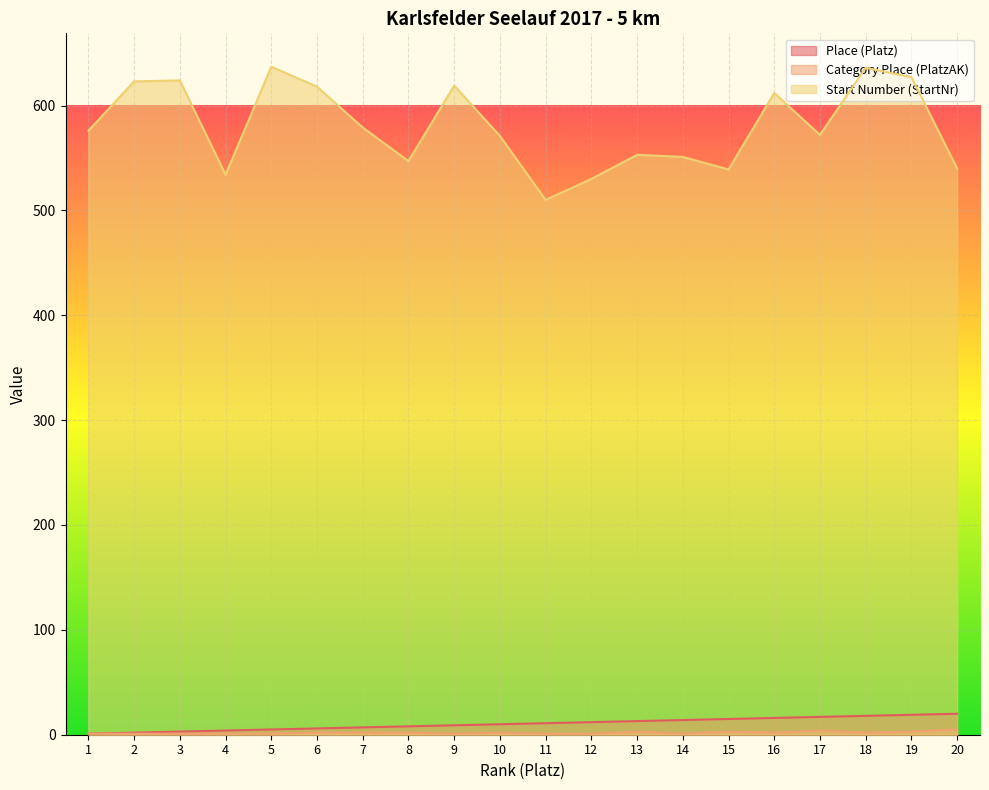

The Place (Platz) series shows 30 at 17. True or false?

False